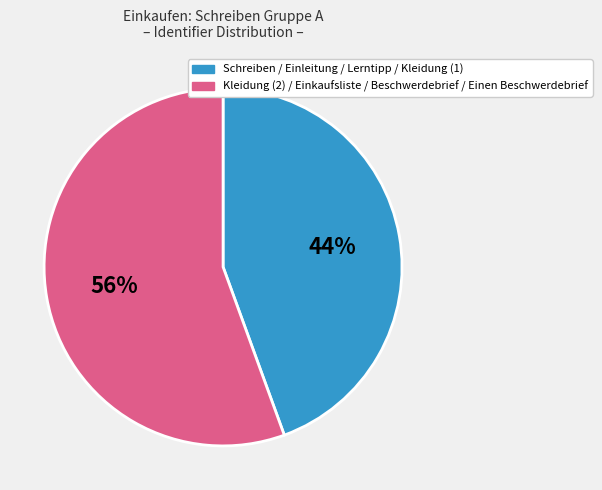

To the nearest percent, what is the average slice percentage?

50%